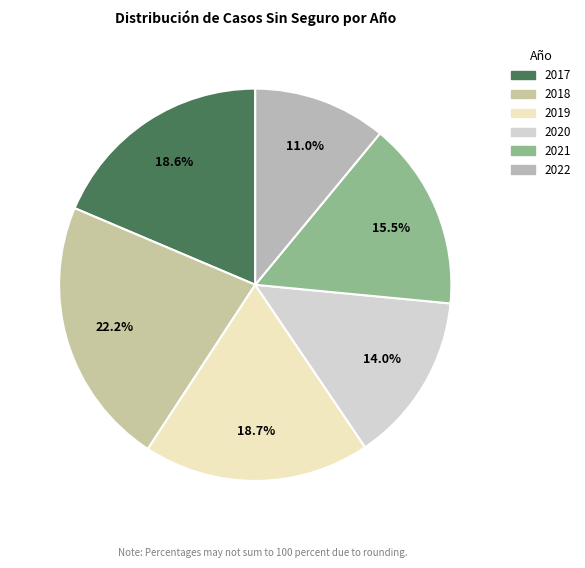

Which slice is the smallest?

2022